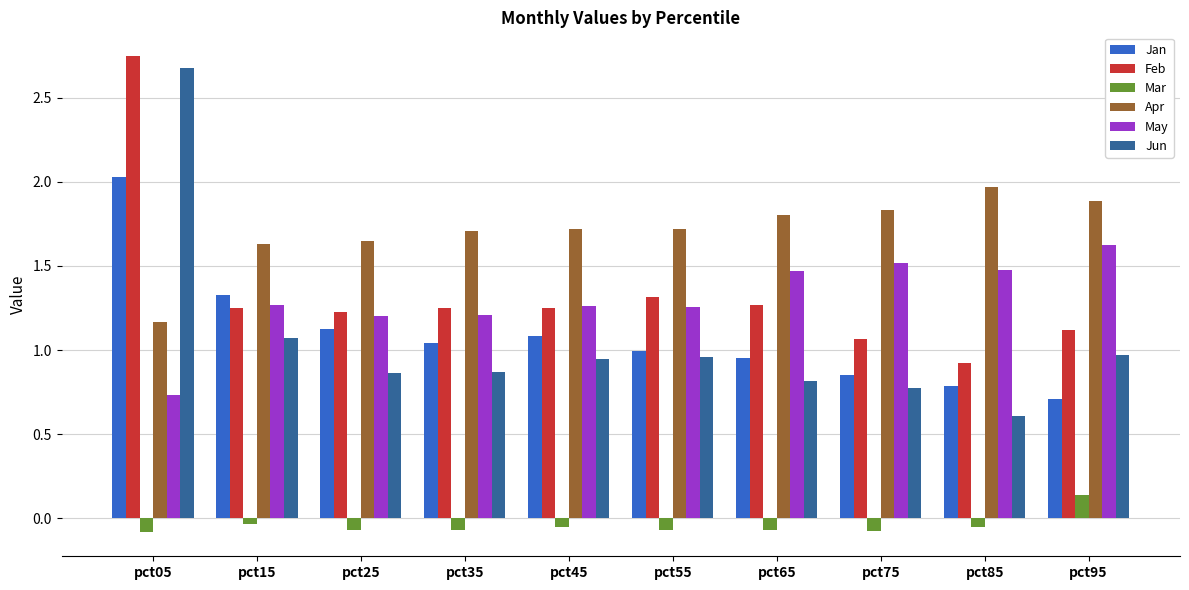

Rank the series by their maximum value, from highest to lowest.

Feb, Jun, Jan, Apr, May, Mar